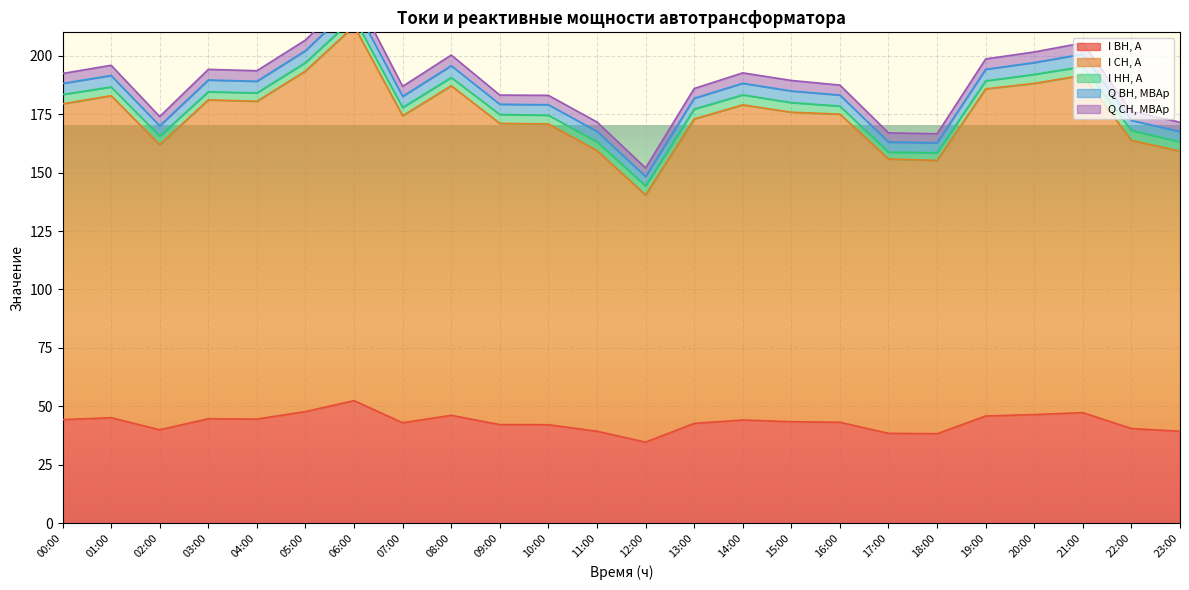

Is it true that I НН, А equals 7.1 at 00:00?

False